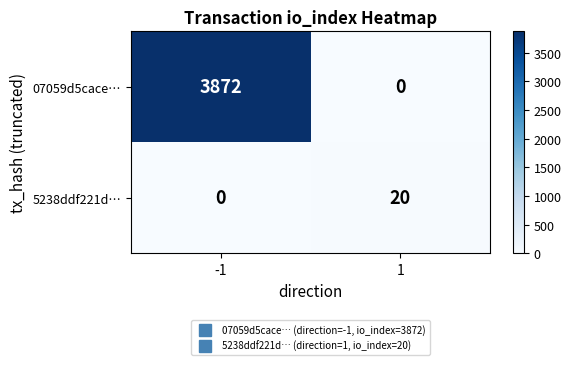

How many values in 5238ddf221d… are above zero?

1